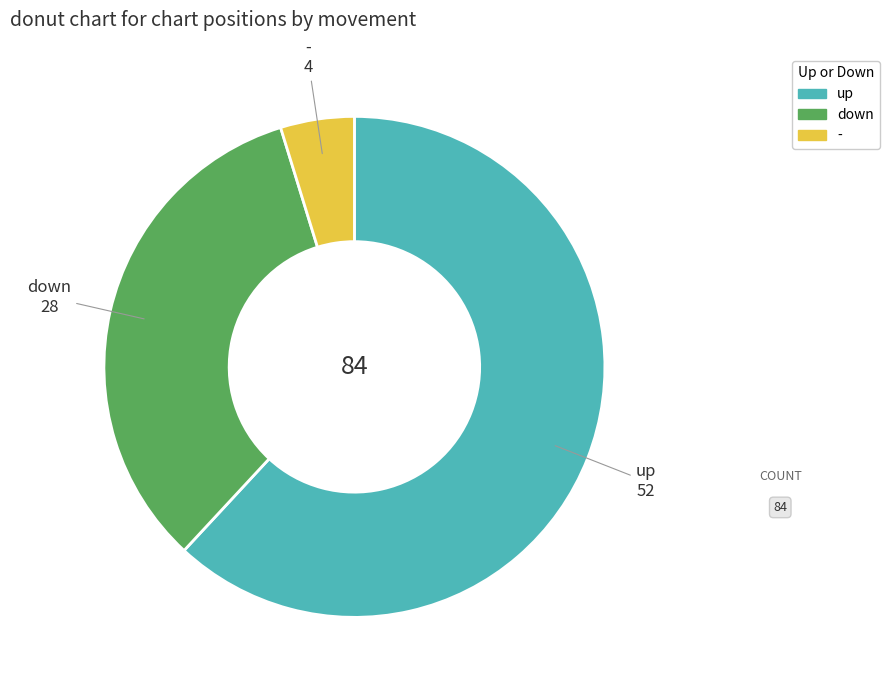

How many slices are in this pie chart?

3